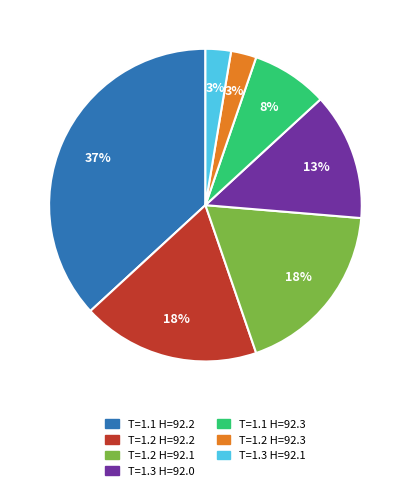

How many slices are in this pie chart?

7